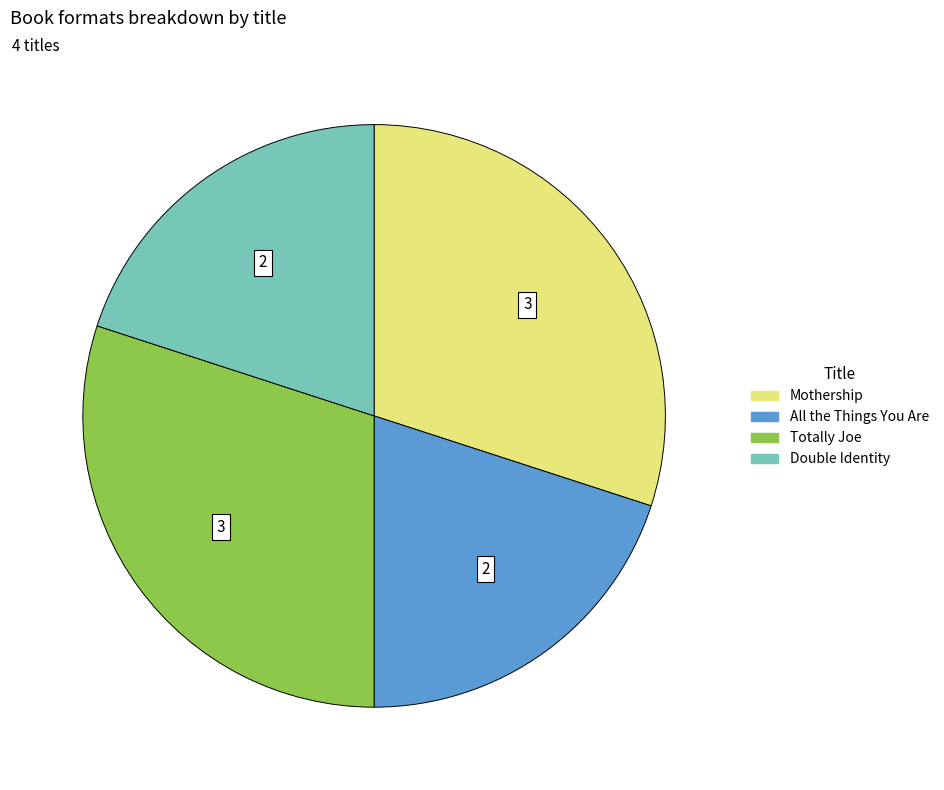

How many segments does this pie chart have?

4